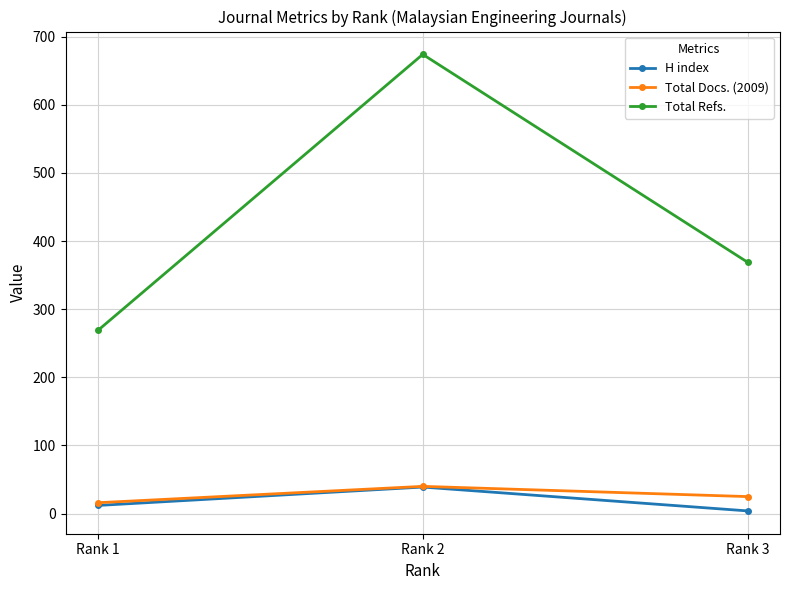

What are all the series names shown in the legend?

H index, Total Docs. (2009), Total Refs.